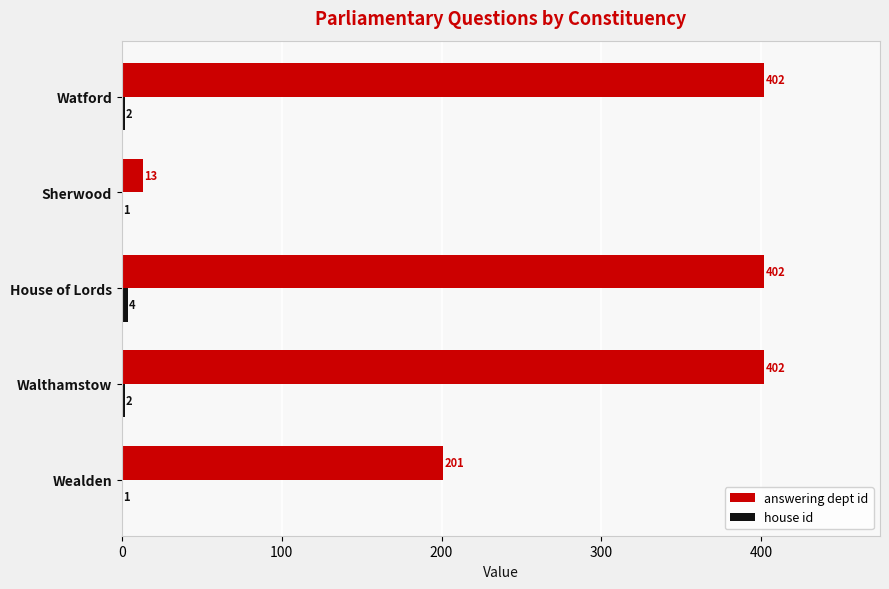

What is the sum of all answering dept id values?

1420